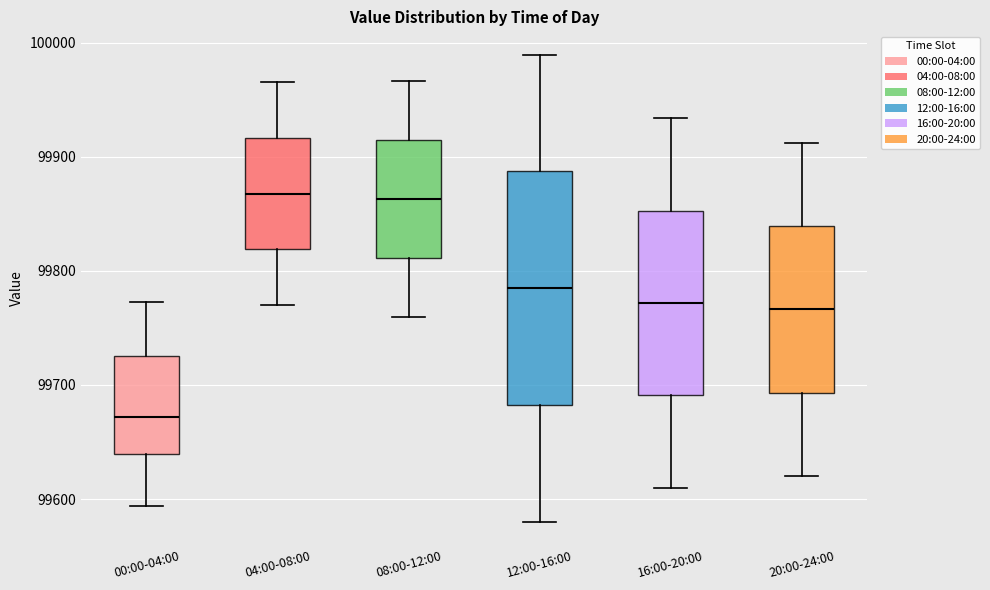

Which box is the tallest, from its lower edge to its upper edge?

12:00-16:00